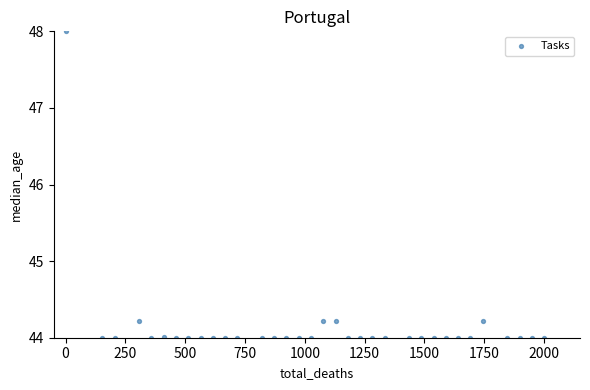

What is the range of Y values (max minus min)?

4.0